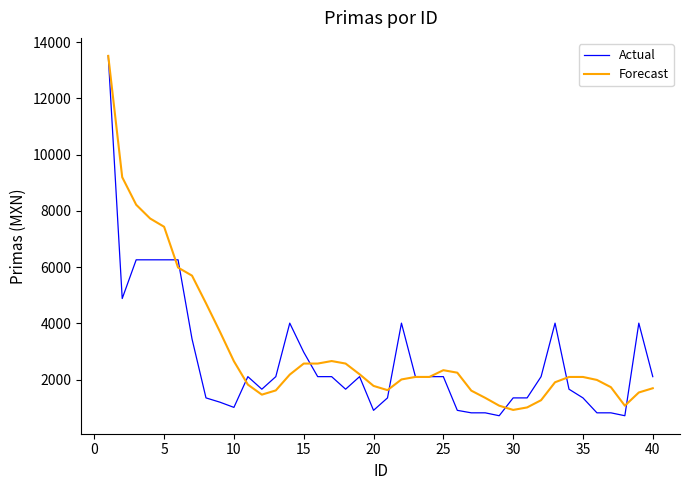

What is the highest value of the Forecast series?

13510.6